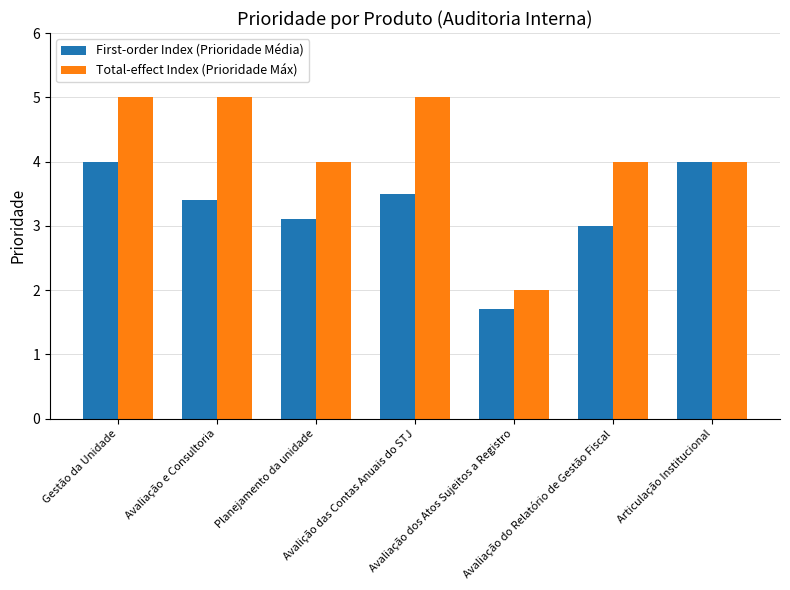

Reading right to left, transcribe all the data shown in this chart.

First-order Index (Prioridade Média): 4.0	3.0	1.7	3.5	3.1	3.4	4.0
Total-effect Index (Prioridade Máx): 4.0	4.0	2.0	5.0	4.0	5.0	5.0